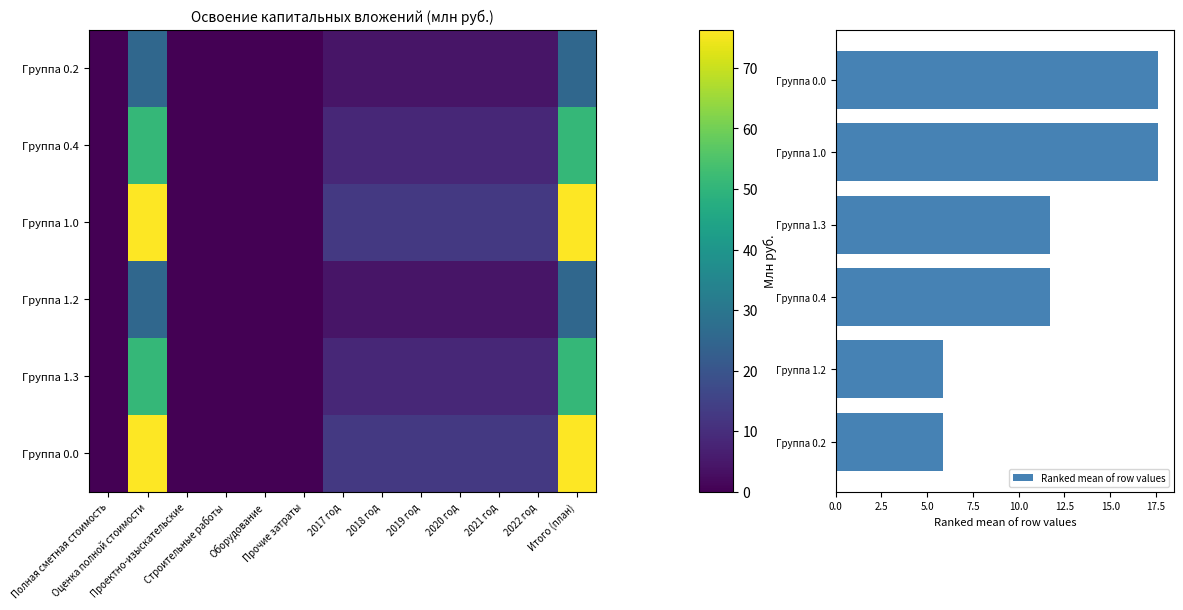

What is the sum of the 1.0 values at Полная сметная стоимость and 2020 год?

12.7